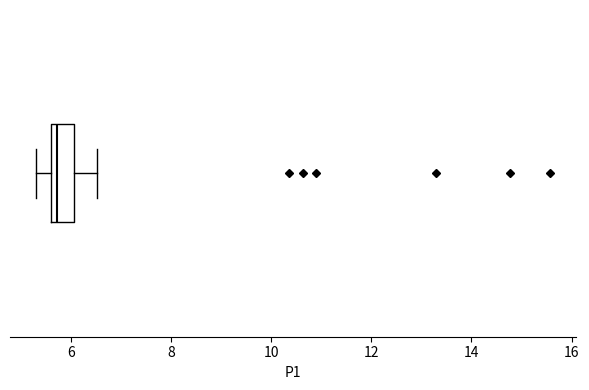

Read this box plot against the x-axis: the position of the median line, the range covered by the box, and the ends of both whiskers. The values are not printed on the chart, so give them approximately, as read against the axis.

median 5.8, box 5.6 to 6.0, whiskers 5.4 to 6.6